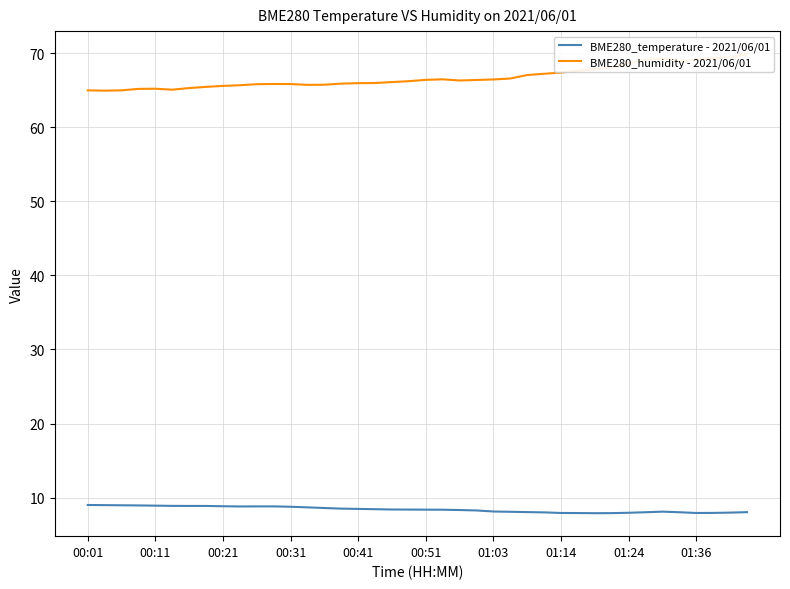

Which series changed the most between 28 and 30?

BME280_humidity - 2021/06/01